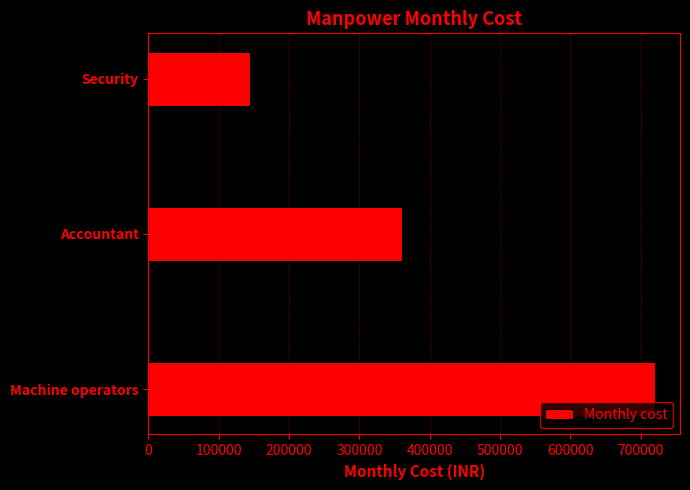

What is the average value?

408000